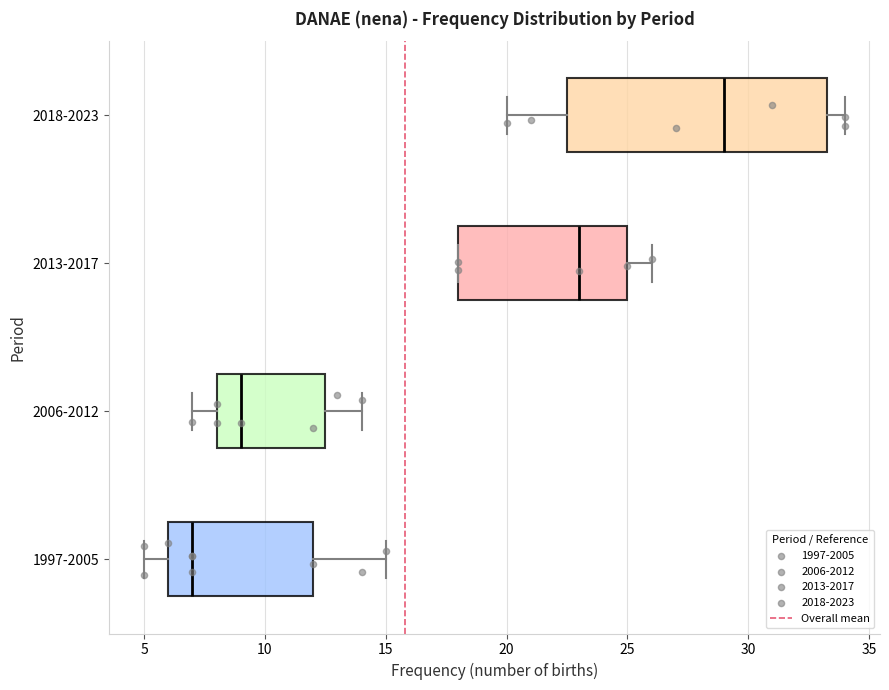

Comparing the boxes themselves (not the whiskers), which one is the widest?

2018-2023